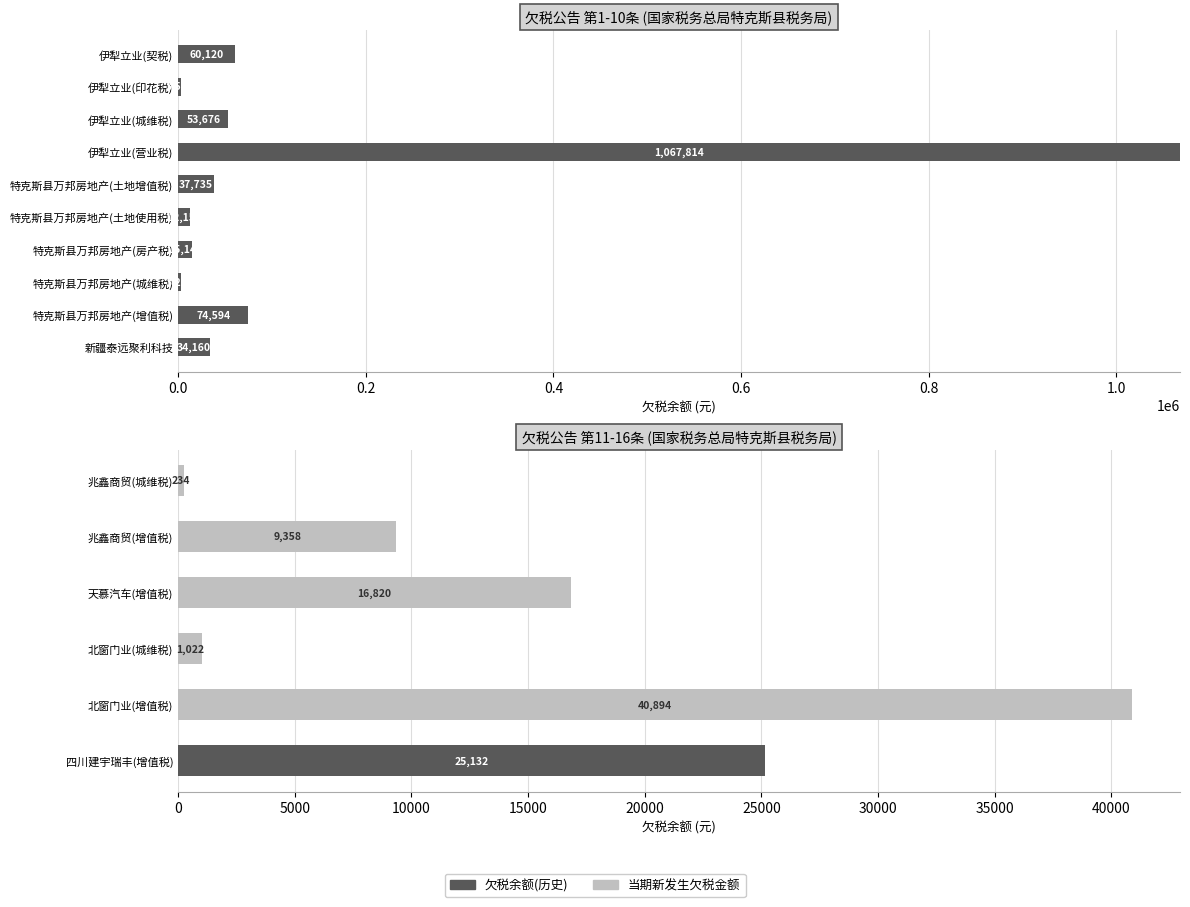

How many positive values does the 当期新发生欠税金额 series have?

5